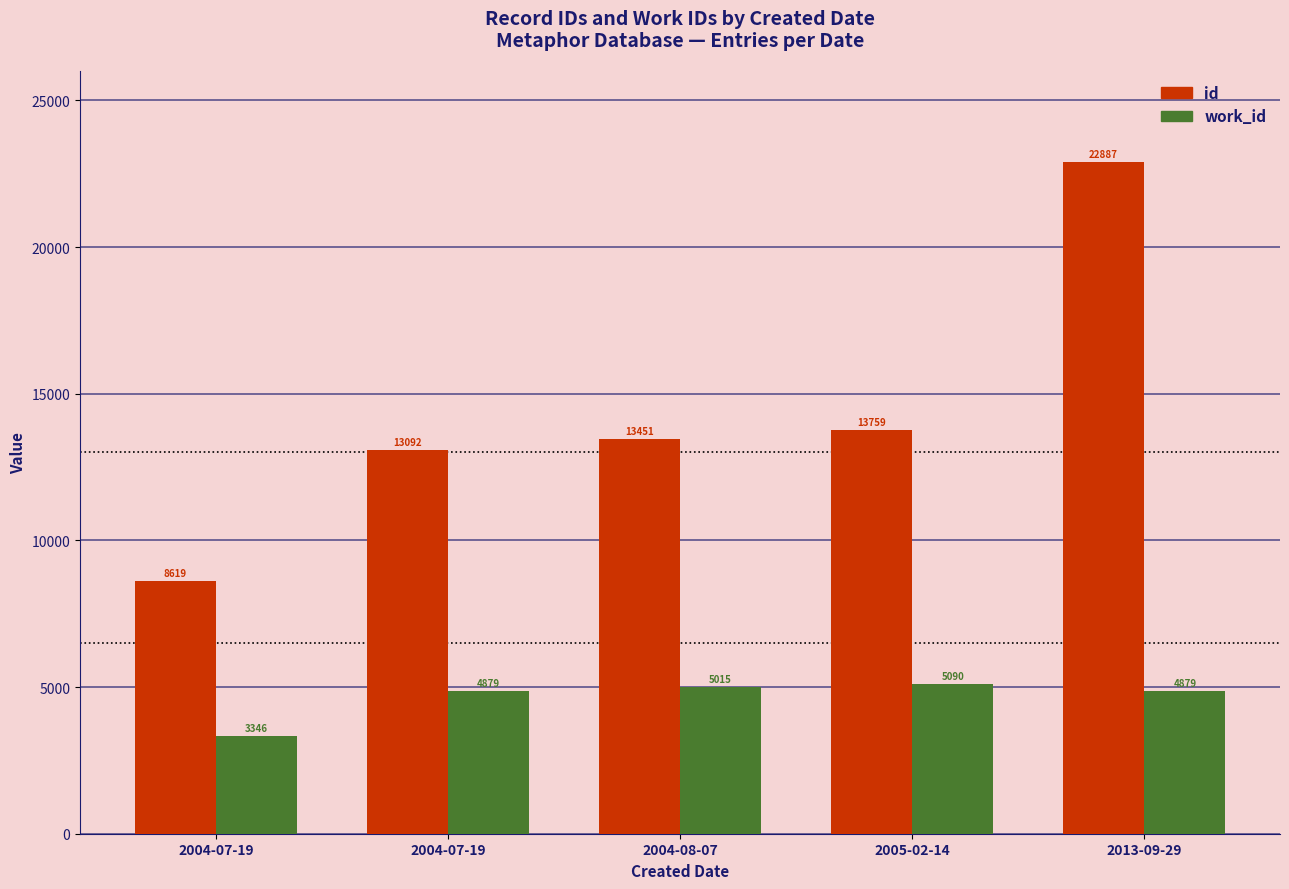

Does the chart contain any negative values?

No